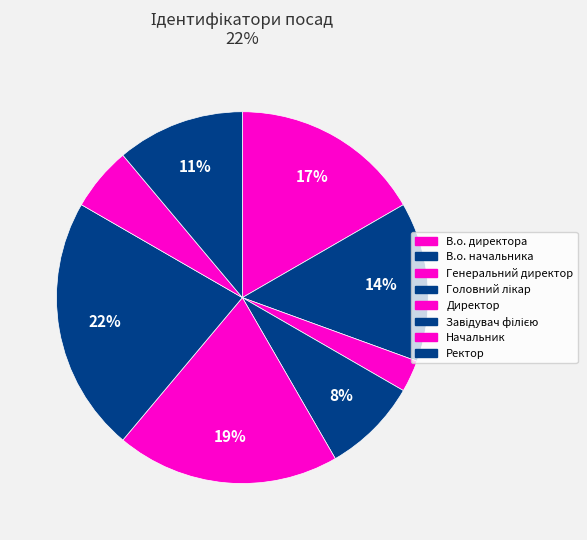

Count the number of slices in the pie.

8